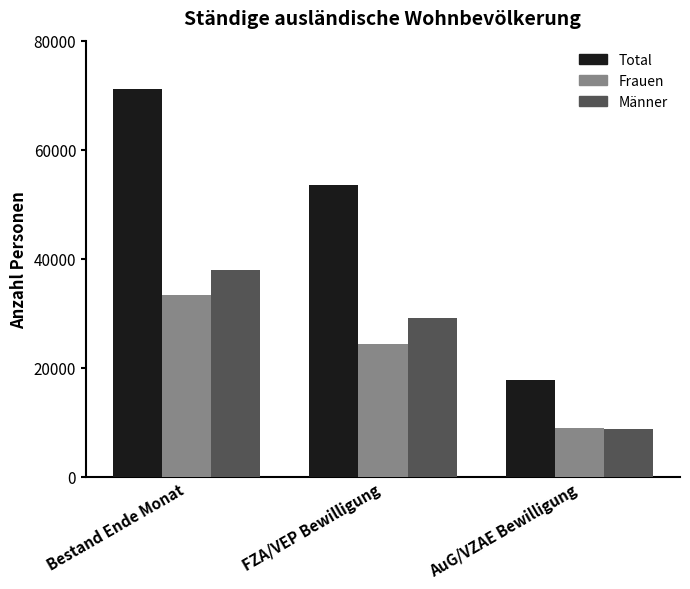

The value of Frauen at Bestand Ende Monat is 33277. True or false?

True